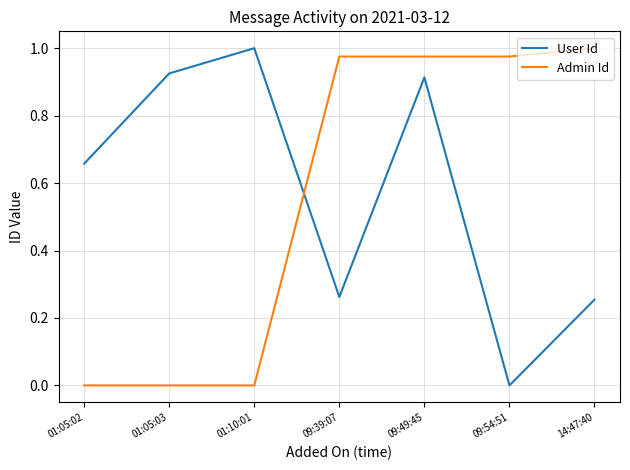

What is the difference between the User Id values at 09:39:07 and 01:05:02?

0.4